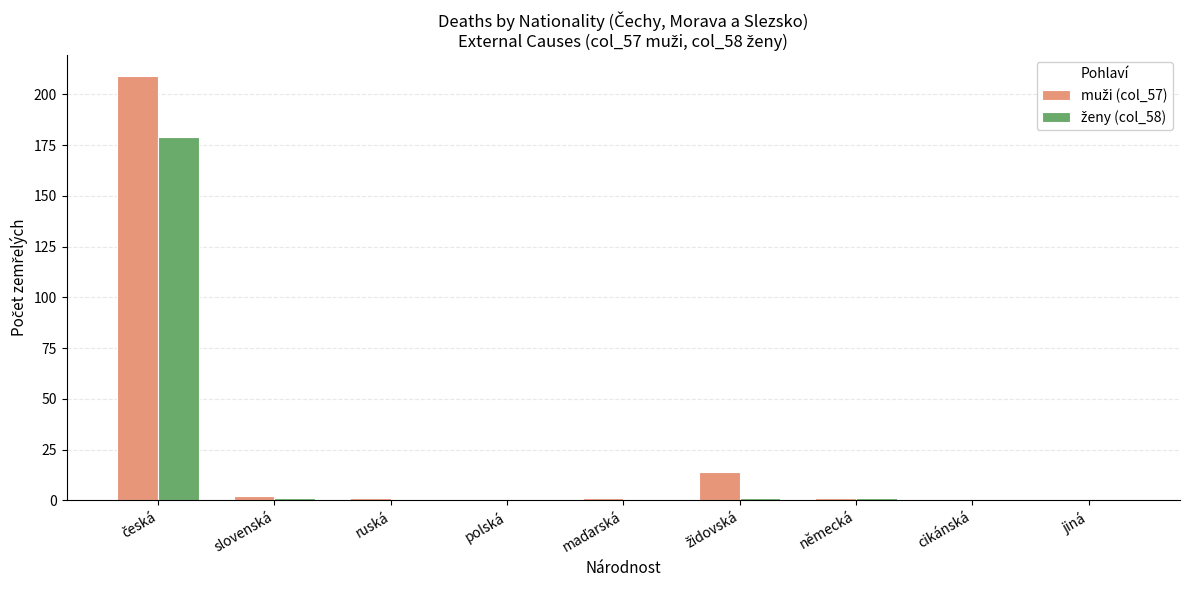

Which has a higher value, cikánská or slovenská?

slovenská